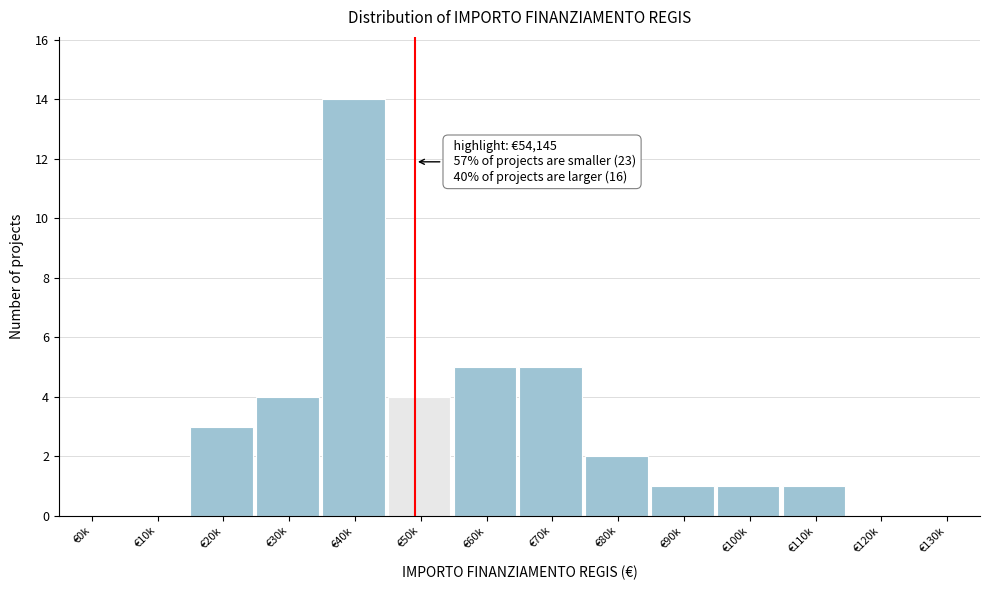

Reading right to left, extract all data points from this chart.

€130k=0	€120k=0	€110k=1	€100k=1	€90k=1	€80k=2	€70k=5	€60k=5	€50k=4	€40k=14	€30k=4	€20k=3	€10k=0	€0k=0